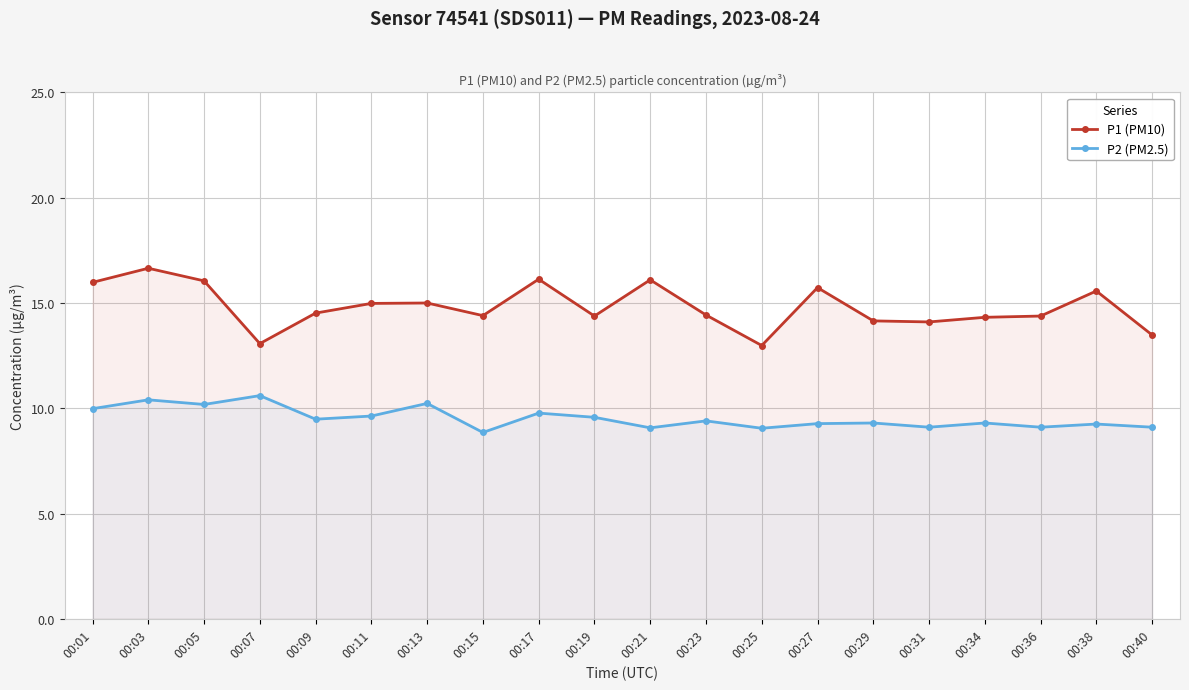

Rank the series by their average value, from highest to lowest.

P1 (PM10), P2 (PM2.5)